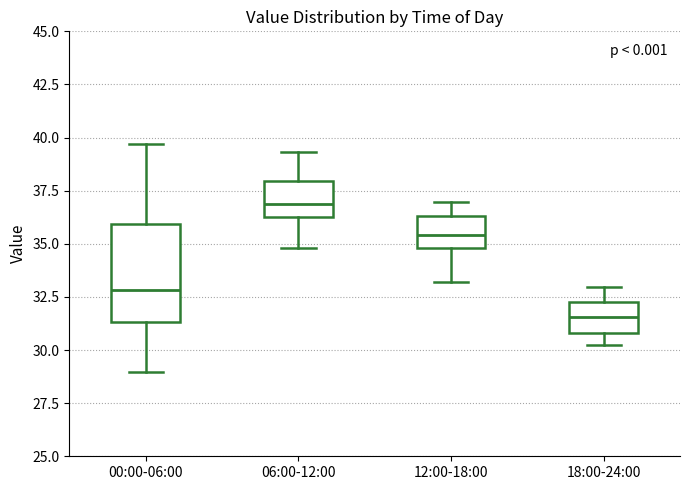

Comparing the boxes themselves (not the whiskers), which one is the tallest?

00:00-06:00